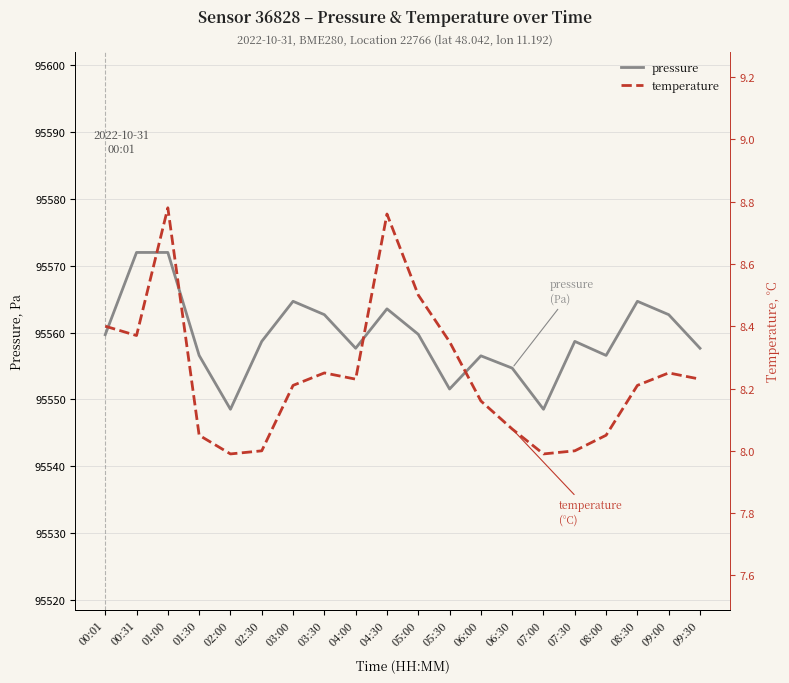

What position from the left is 07:00?

15